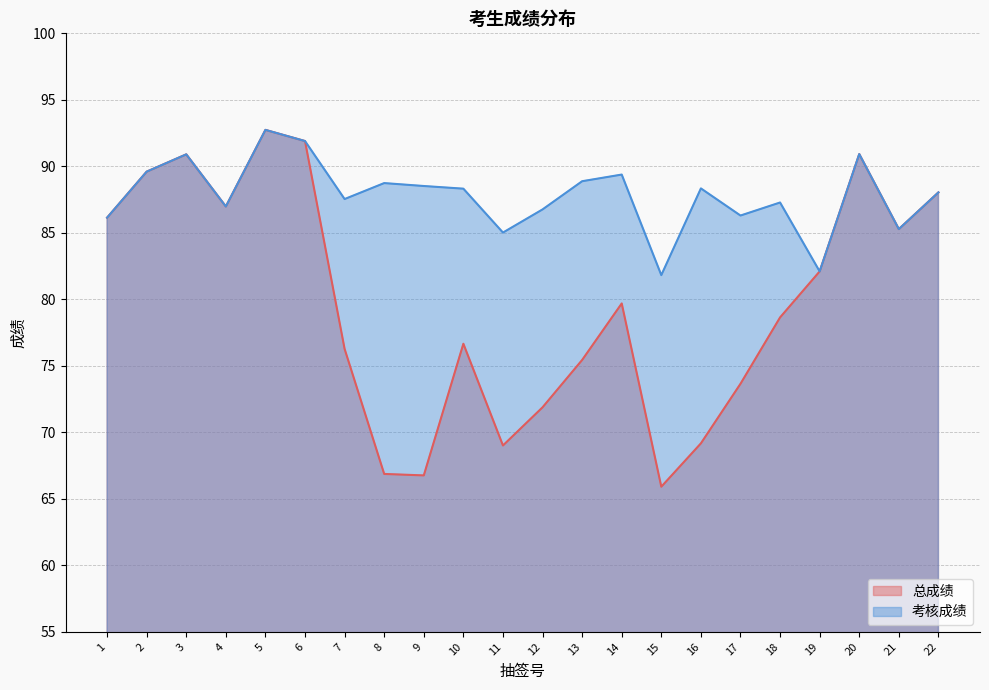

True or false: 考核成绩 and 总成绩 cross at least once.

False